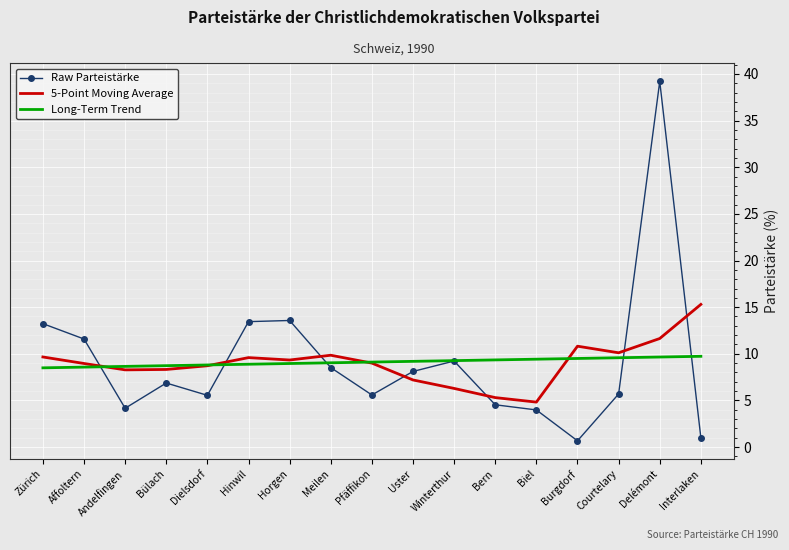

What is the lowest value of the Long-Term Trend series?

8.5